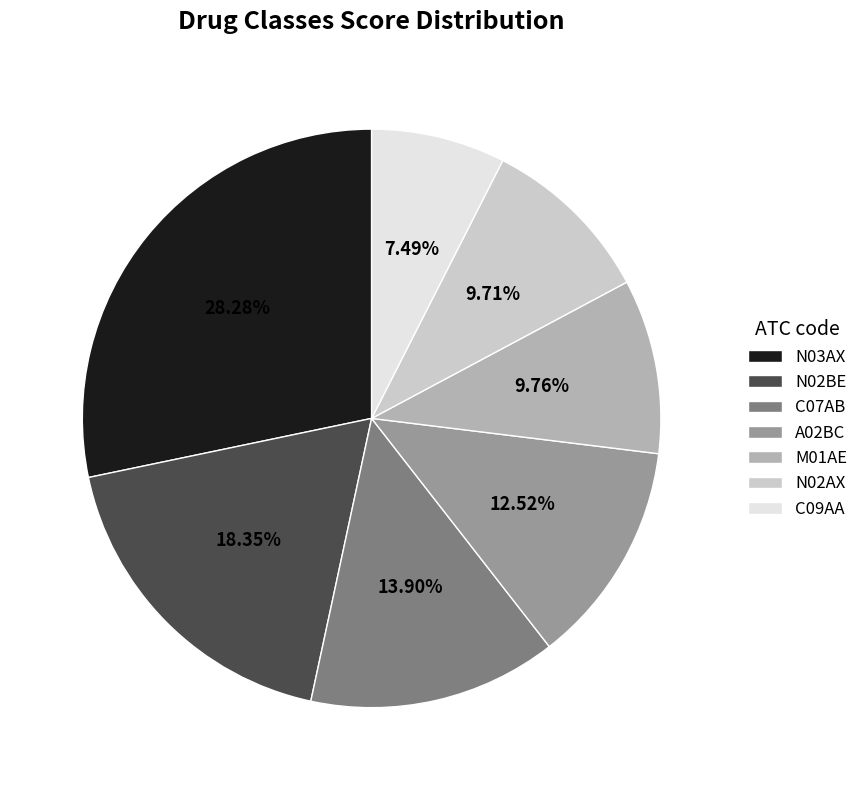

True or false: A02BC accounts for 25% of the total.

False